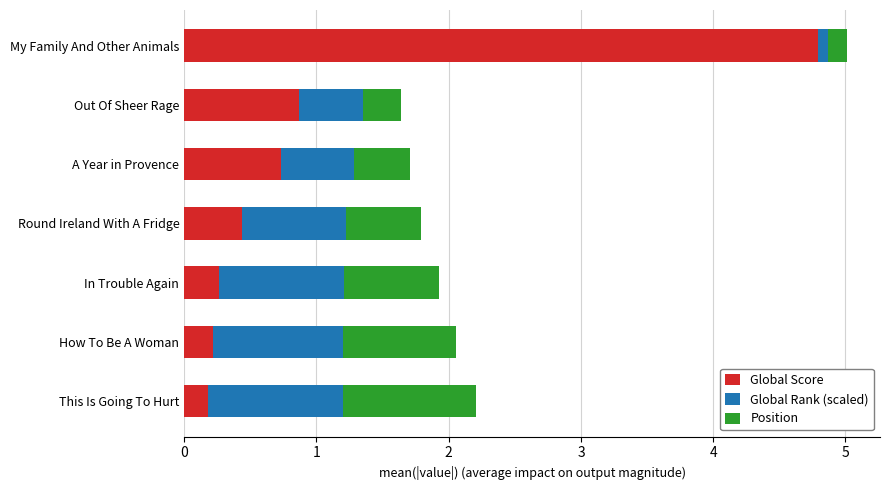

What is the difference between the second highest and minimum values in the Global Score series?

0.7